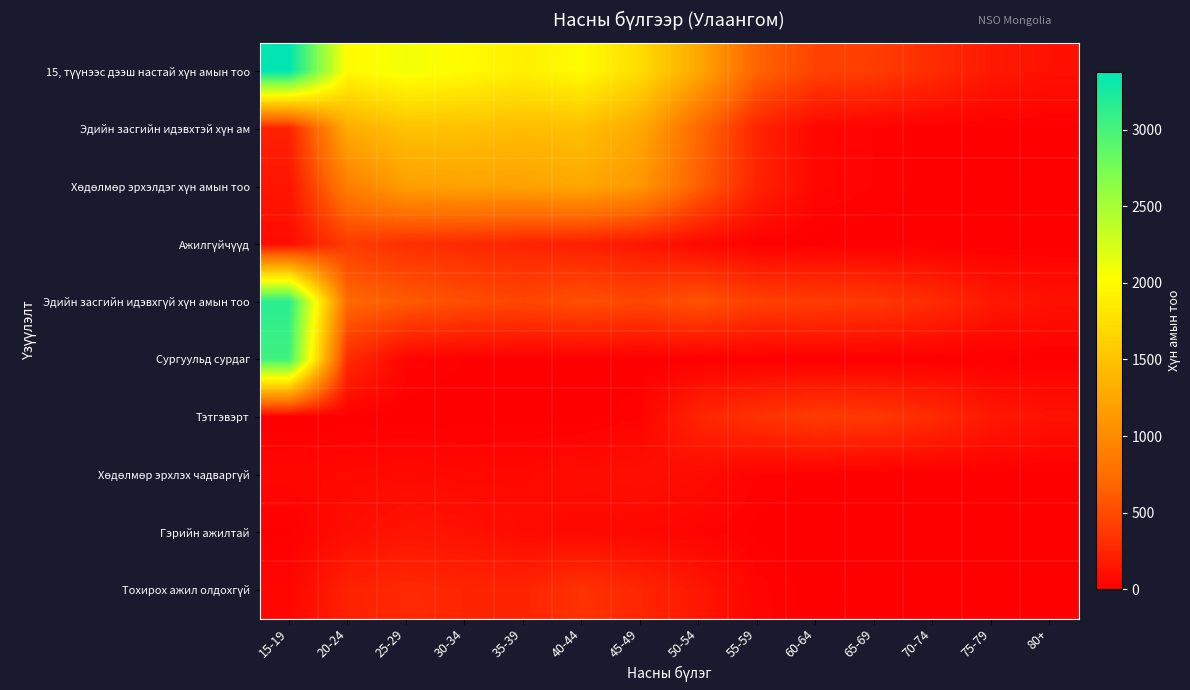

Between 45-49 and 15-19, which is larger?

15-19